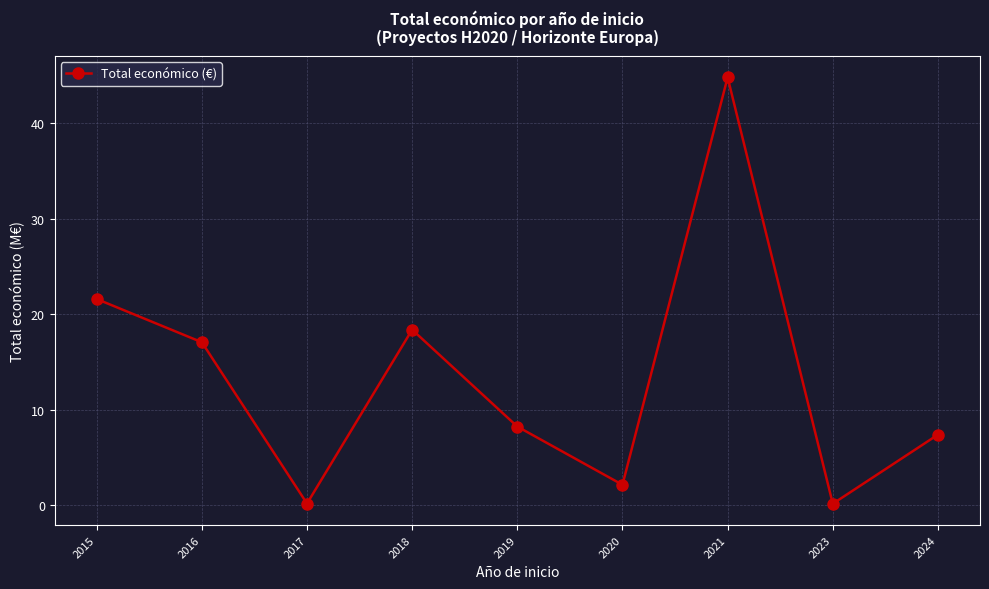

What is the difference between the maximum and minimum values?

44.6